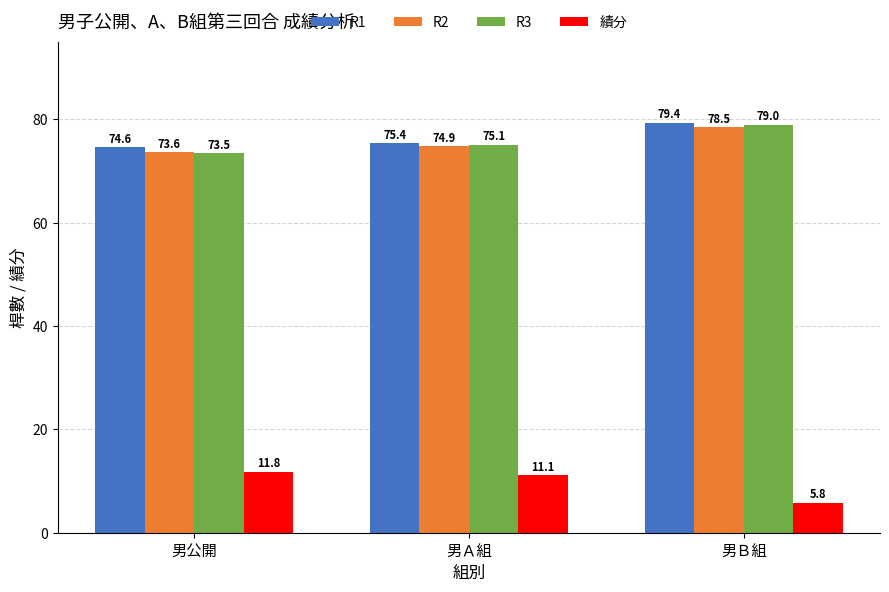

List the series in order of their peak value, lowest first.

績分, R2, R3, R1